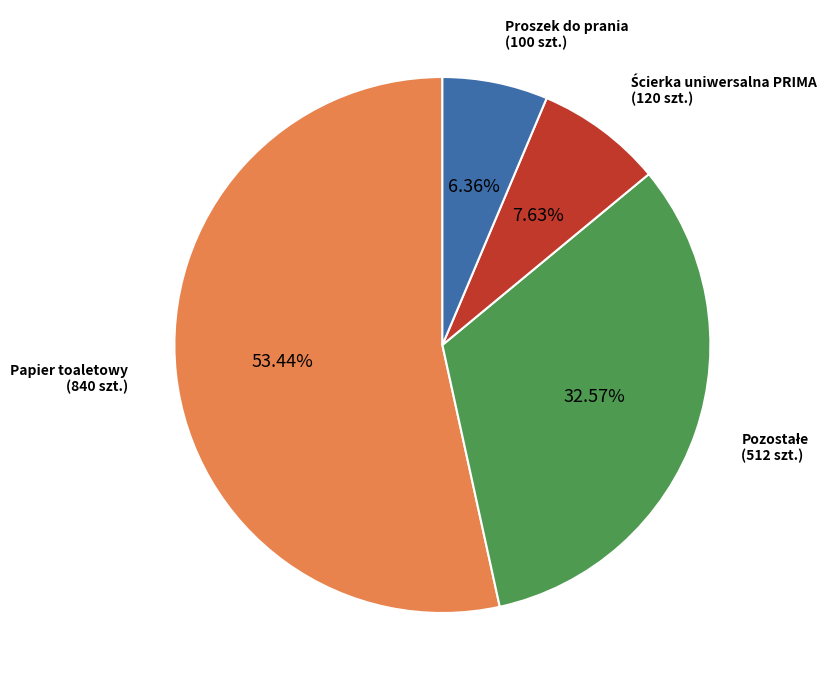

Is there any slice that represents more than half of the pie?

Yes